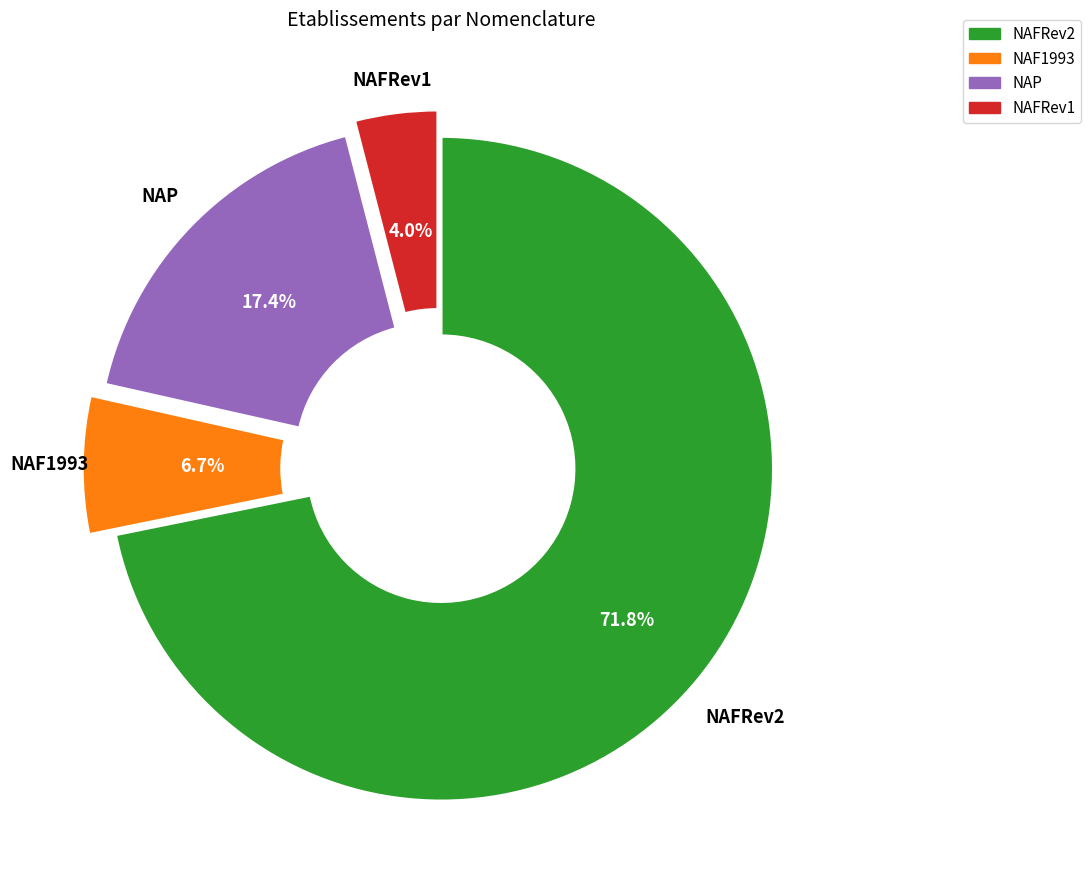

To the nearest percent, what is the average slice percentage?

25%